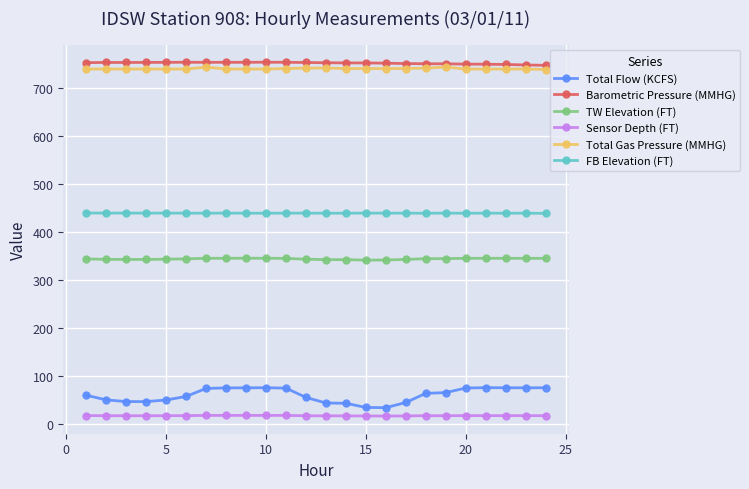

Which series has the widest spread of values?

Total Flow (KCFS)